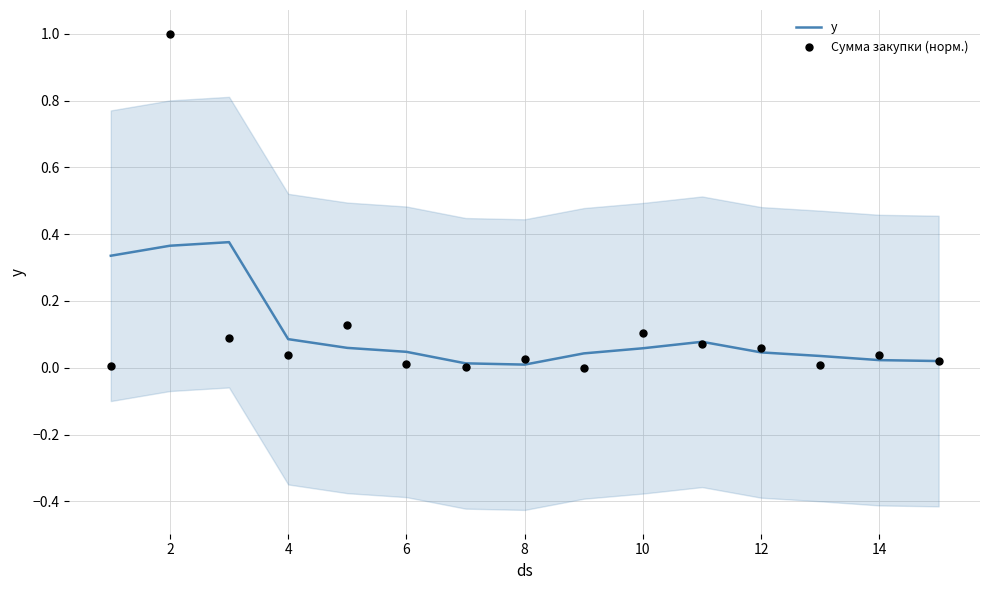

Which series contains the lowest Y value?

Сумма закупки (норм.)